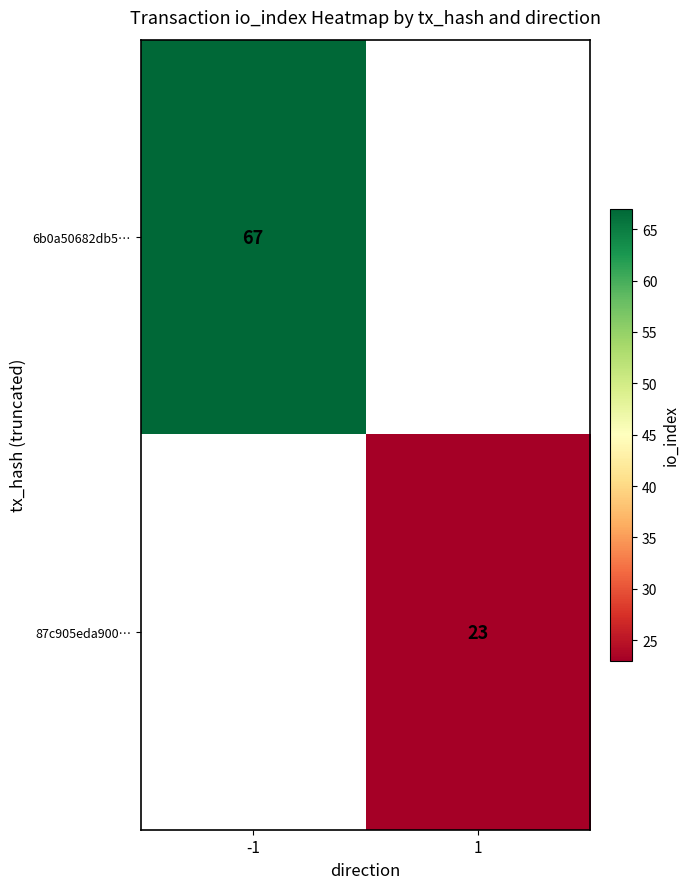

How many distinct data groups are displayed?

2